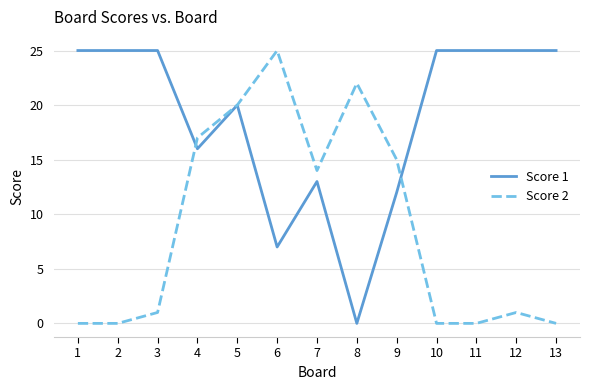

True or false: Score 1 has a value of 12 at 3.

False